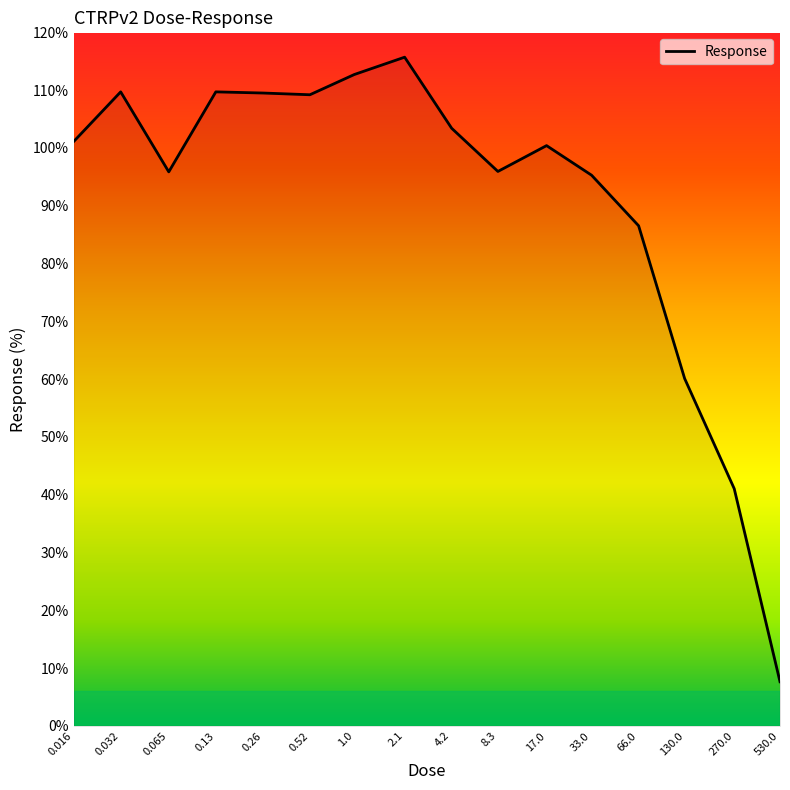

Is this an area chart (filled region under the line)?

No